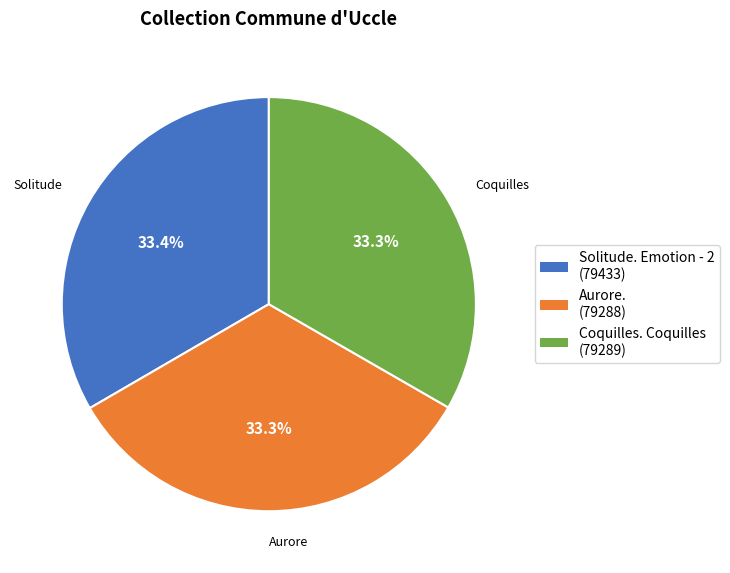

Count the number of slices in the pie.

3